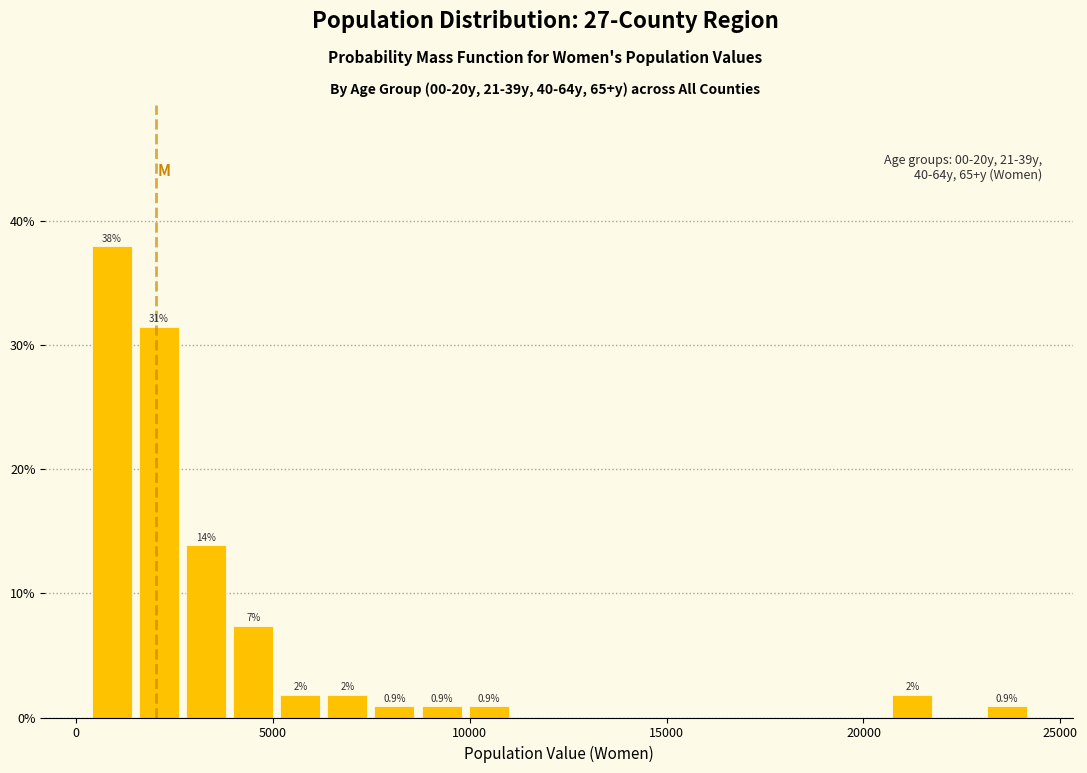

Read against the x-axis, roughly where is the centre of the tallest bar?

1000